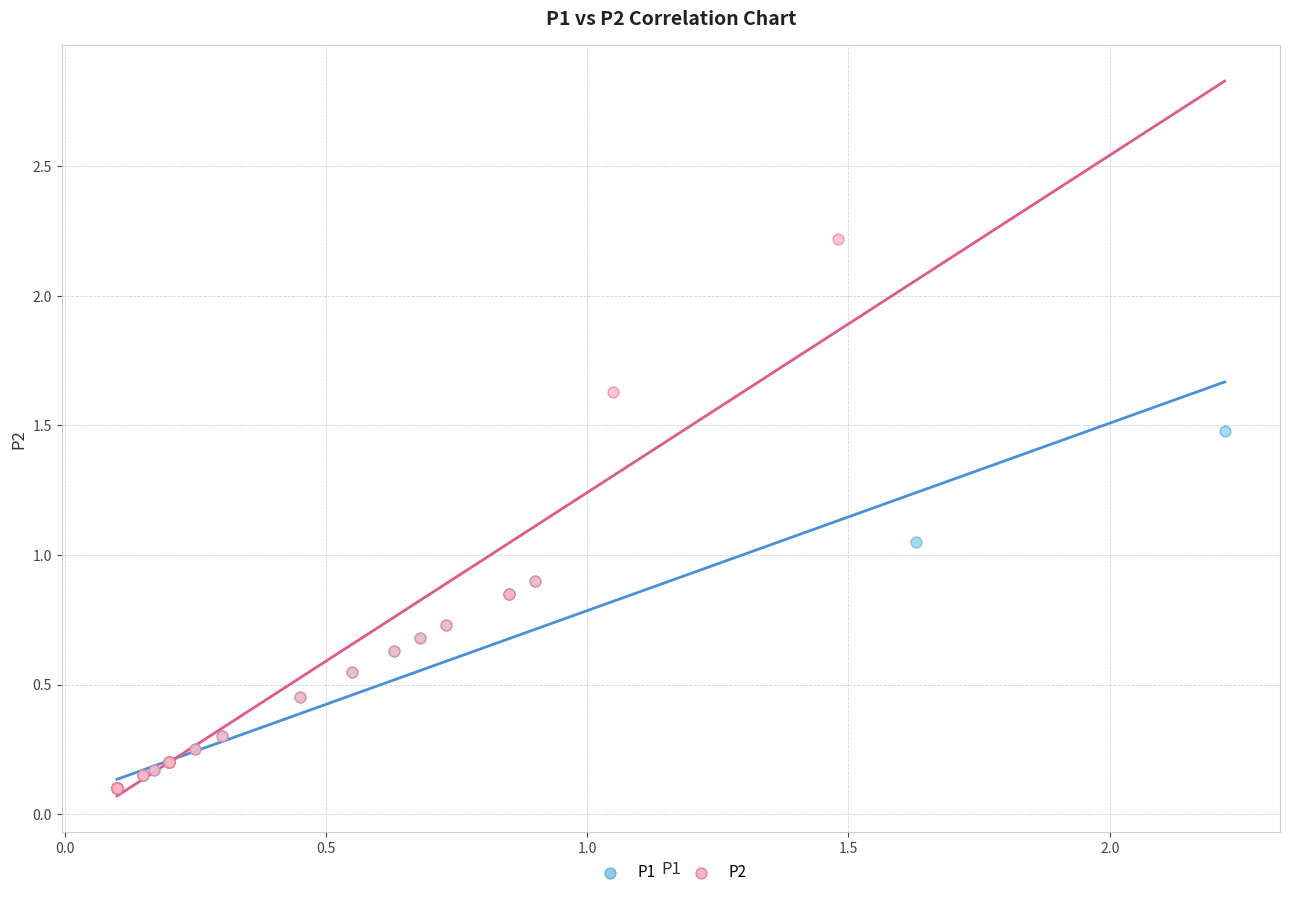

Which series has the largest Y range (max minus min)?

P2